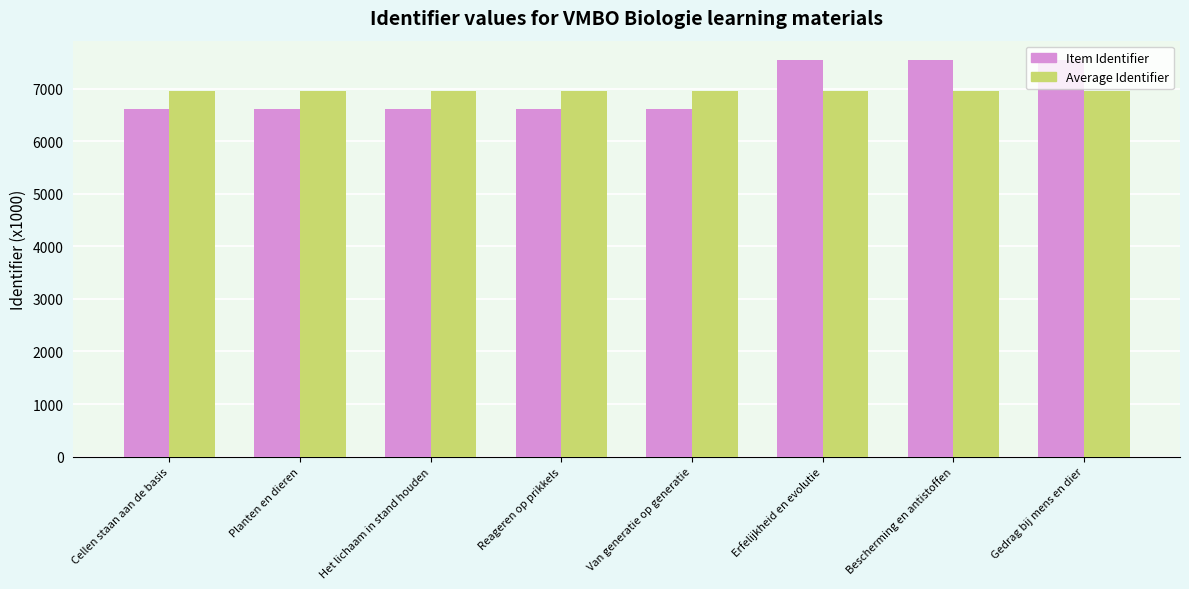

Are the bars grouped side by side (vs. stacked)?

Yes